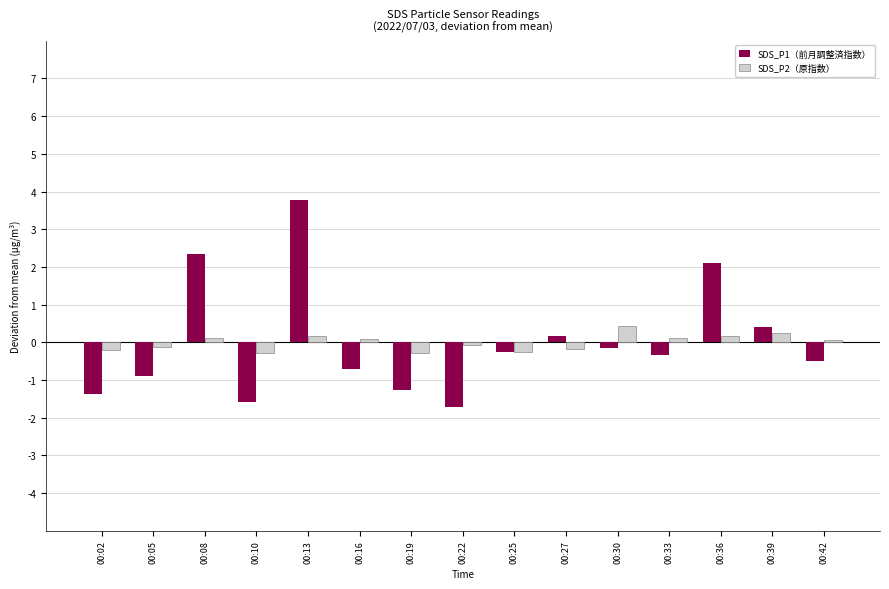

What is the total value across all series at 00:10?

-1.9